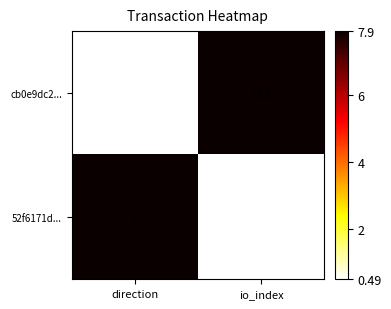

List the series in order of their overall mean, highest first.

cb0e9dc2..., 52f6171d...